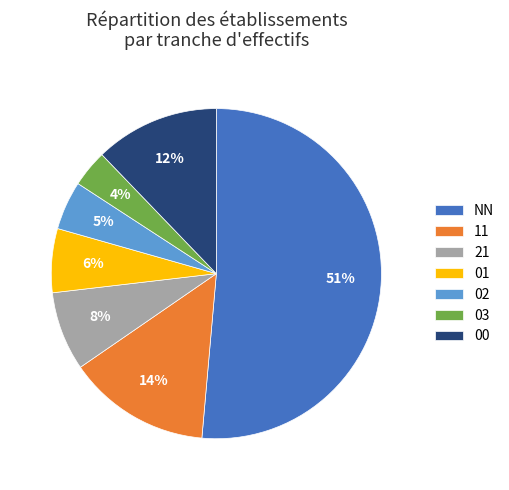

What is the ratio of the value at 02 to the value at 01?

0.8